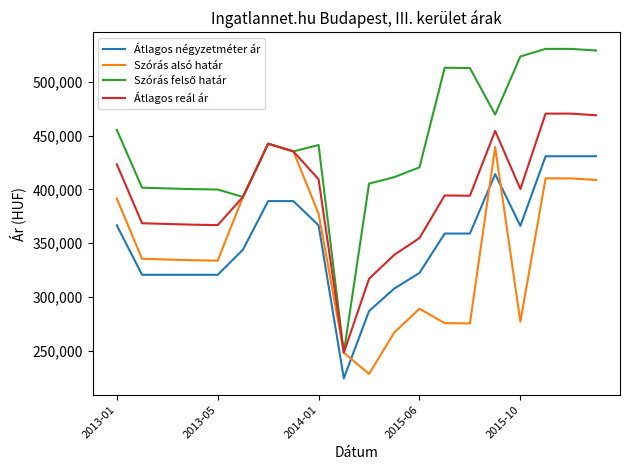

True or false: Átlagos négyzetméter ár and Átlagos reál ár intersect in this chart.

False